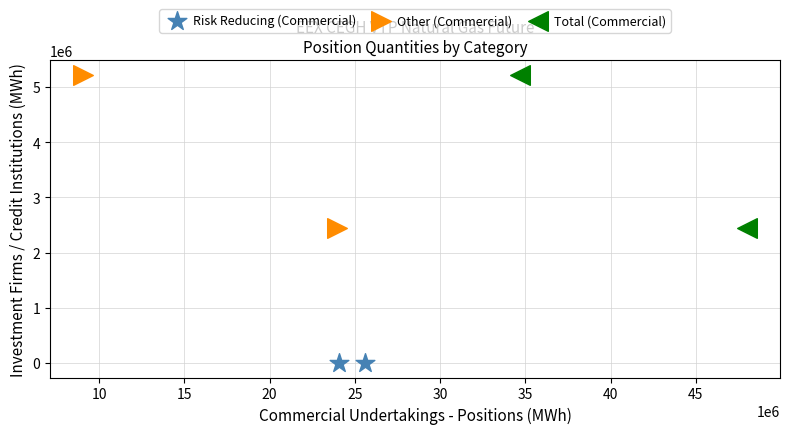

What are all the series names shown in the legend?

Risk Reducing (Commercial), Other (Commercial), Total (Commercial)